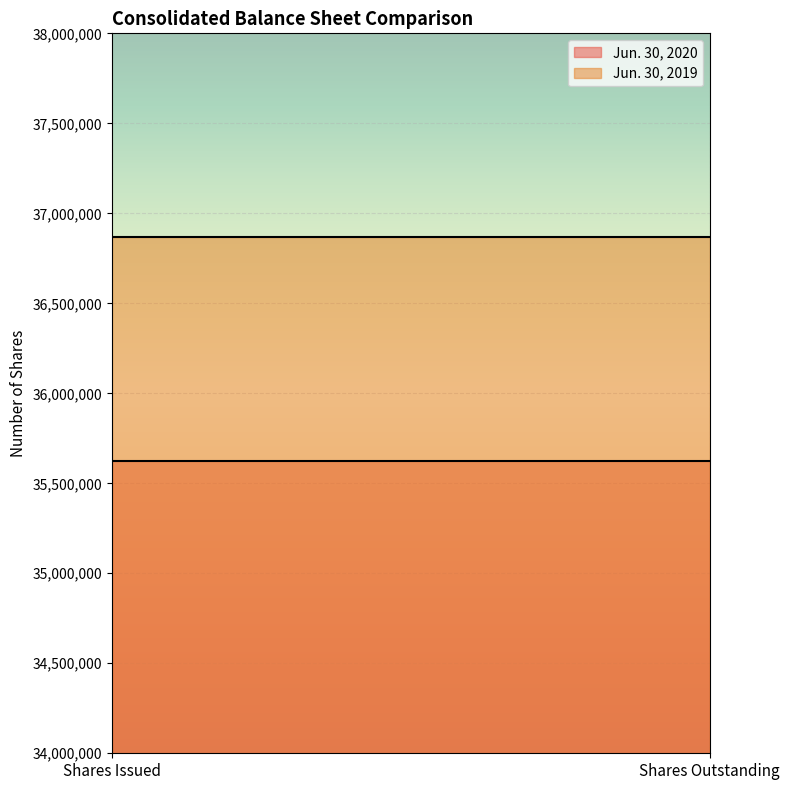

Is the value of Jun. 30, 2019 at Shares Issued greater than the value of Jun. 30, 2020 at Shares Outstanding?

Yes